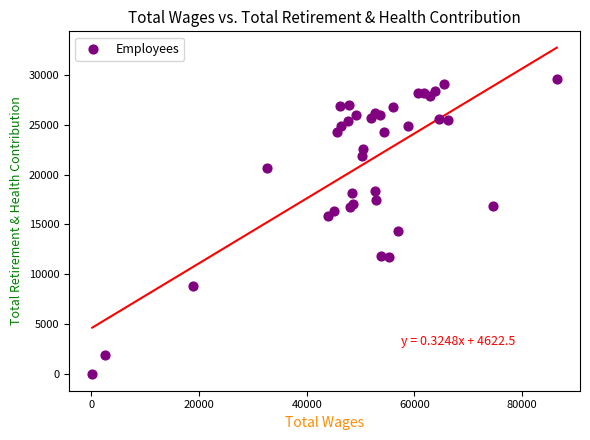

What Y value in the scatter plot is closest to 14791?

14345